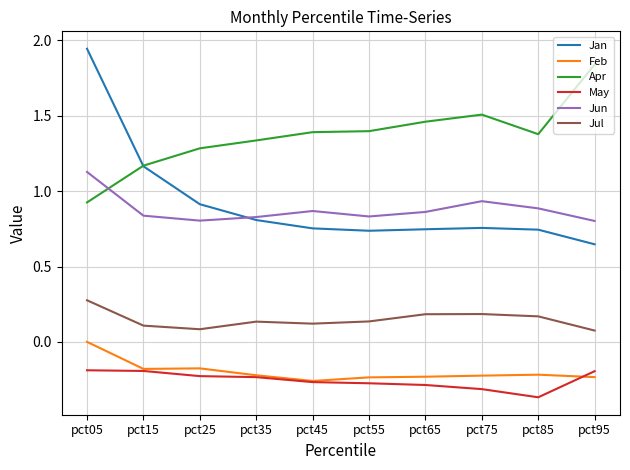

At which label is Feb closest to 0?

pct05